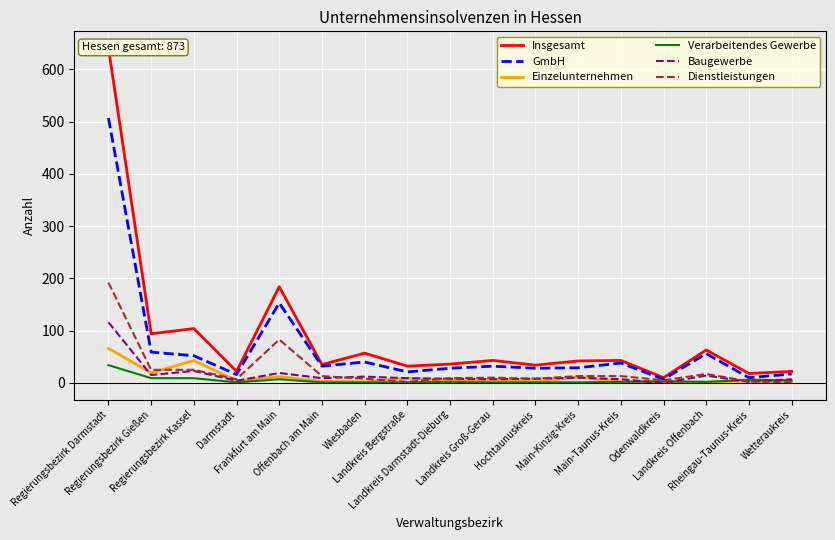

True or false: Insgesamt and Einzelunternehmen cross at least once.

False